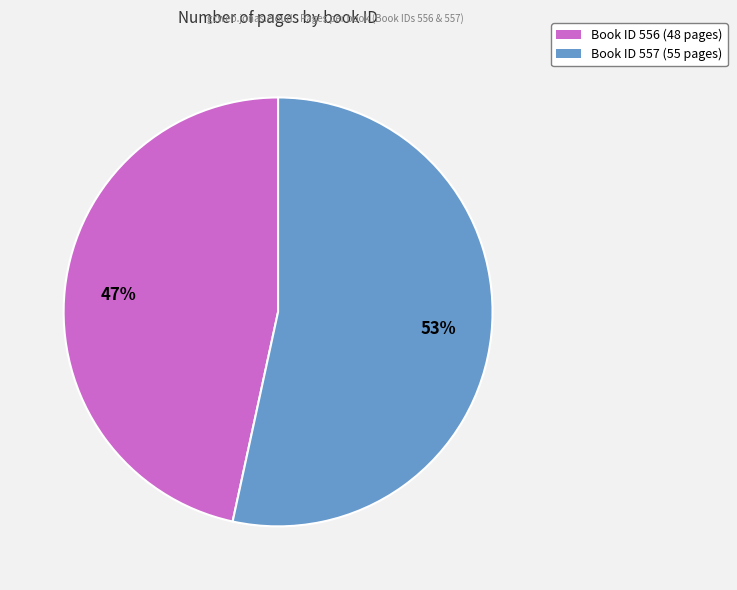

Which category accounts for the majority?

Book ID 557 (55 pages)